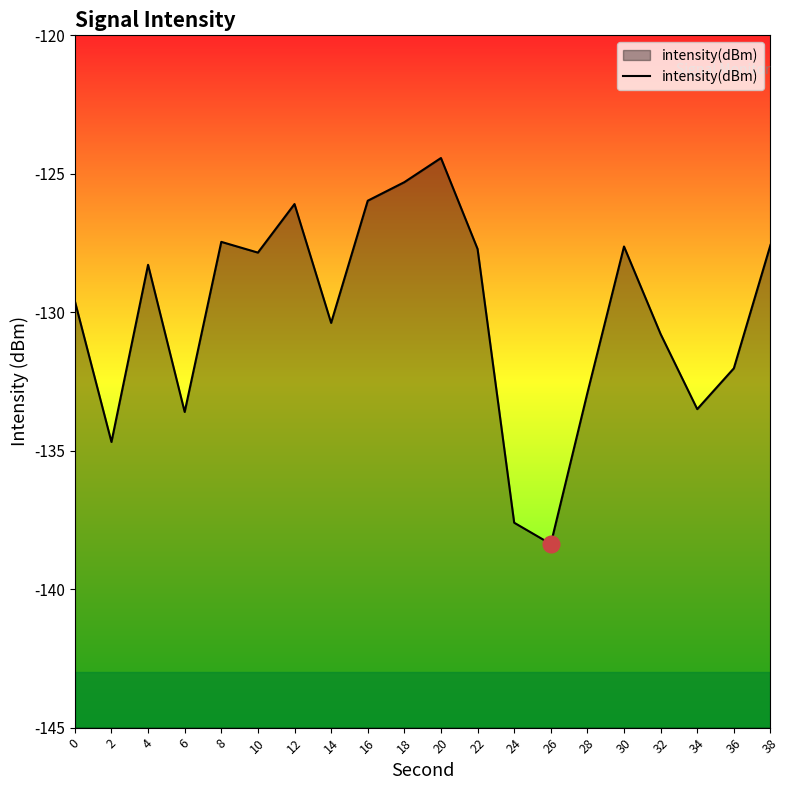

What is the value of the 8th point from the left?

-130.4